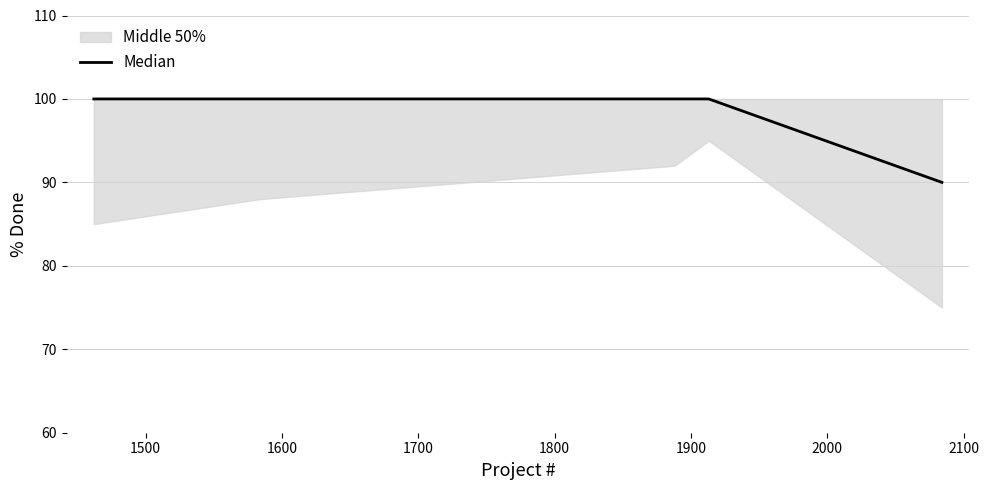

Is this an area chart (filled region under the line)?

No